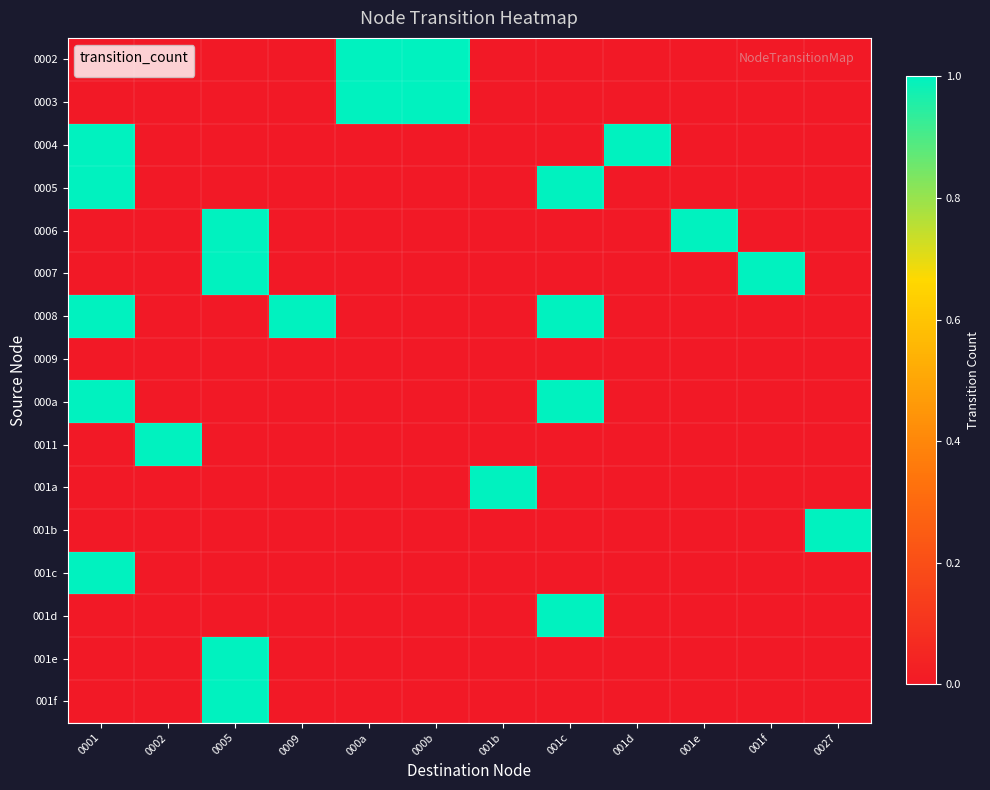

Which has a higher value, 0001 or 0027?

0001